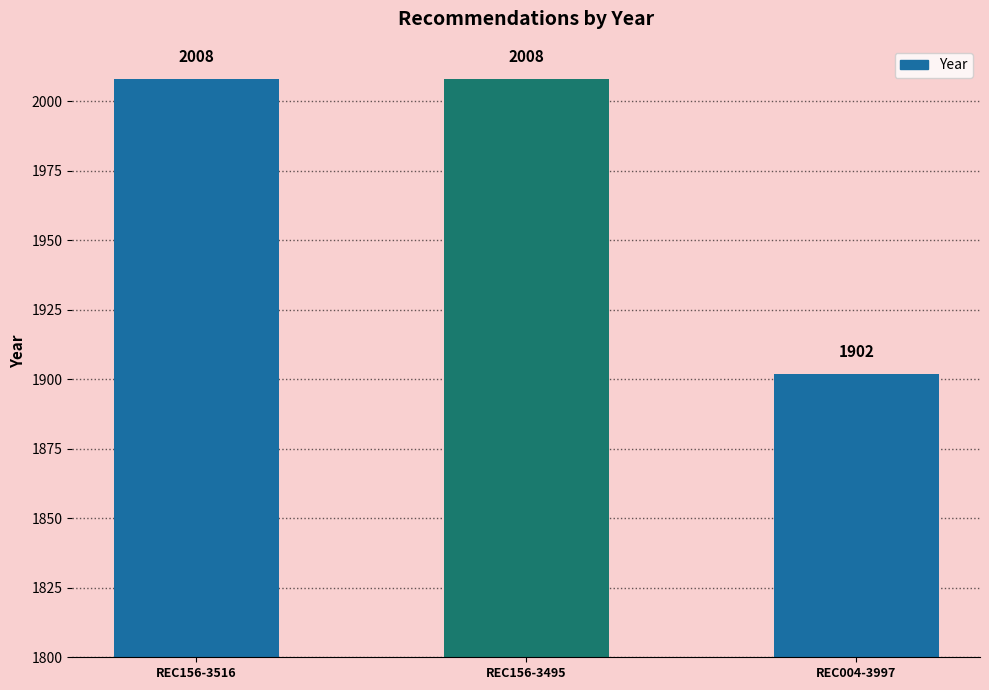

What is the ratio of the value at REC156-3516 to the value at REC004-3997?

1.1